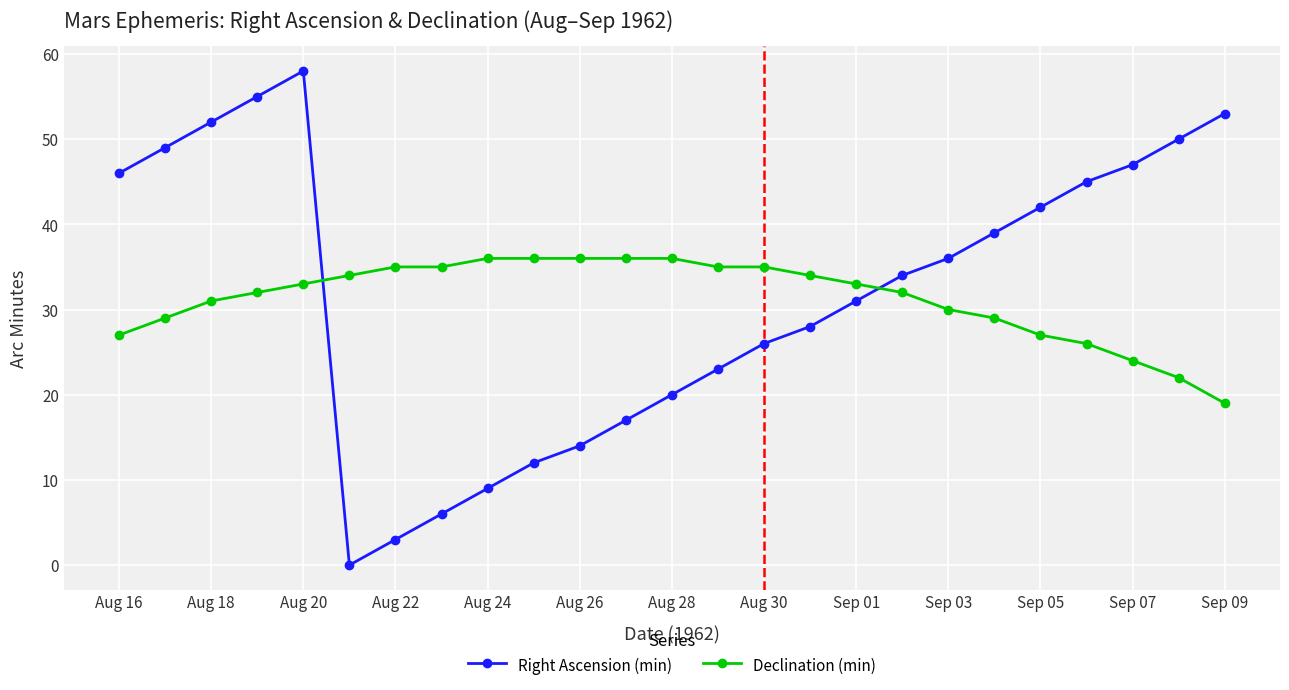

Which series has the widest spread of values?

Right Ascension (min)